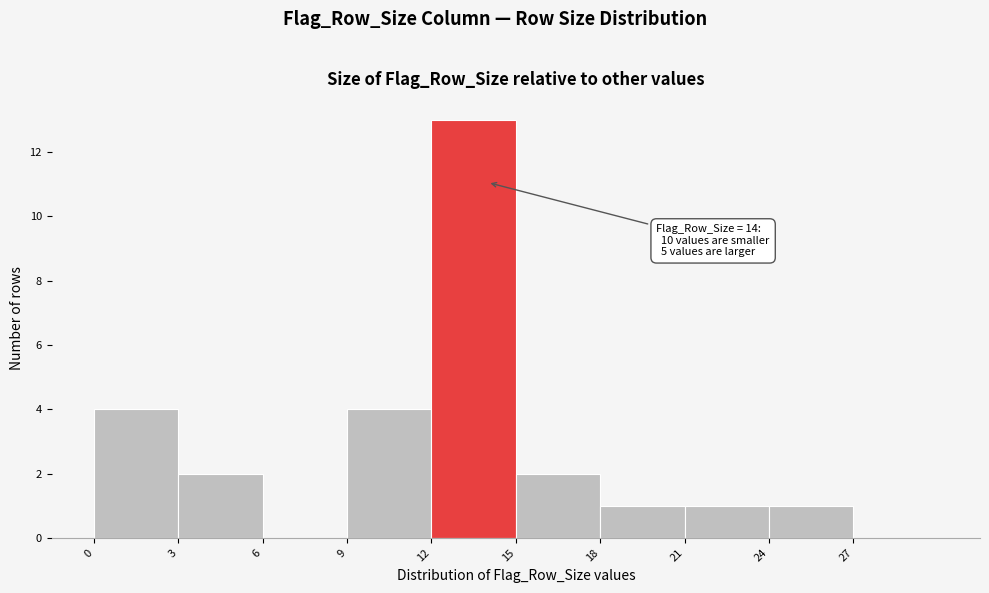

Which range on the x-axis has the tallest bar?

12 to 15